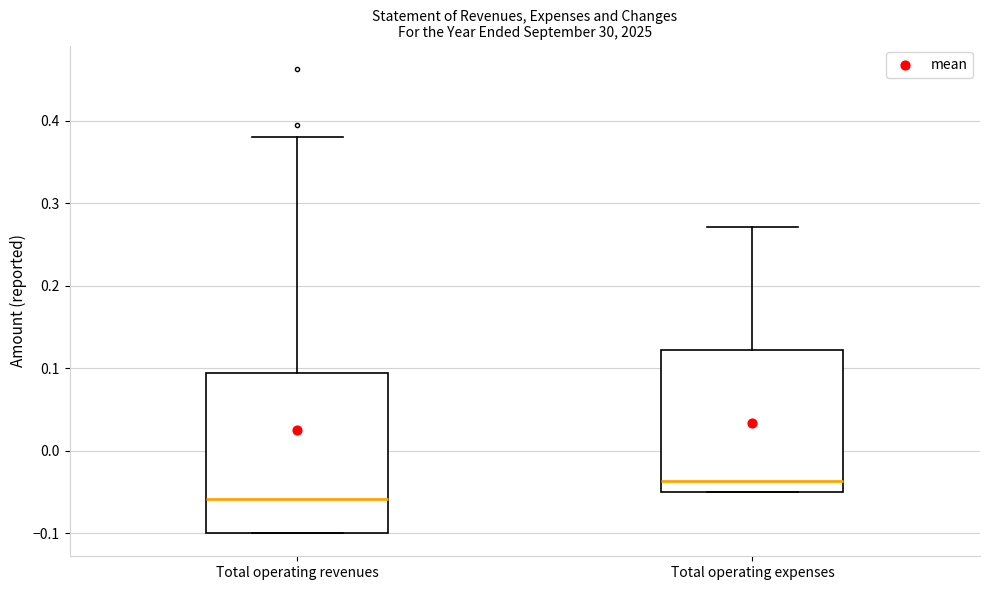

Reading left to right, read every box against the y-axis: the position of its median line, the range the box covers, and the ends of its whiskers. The values are not printed on the chart, so give them approximately, as read against the axis.

Total operating revenues: median -0.06, box -0.10 to 0.09, whiskers -0.10 to 0.38
Total operating expenses: median -0.04, box -0.05 to 0.12, whiskers -0.05 to 0.27